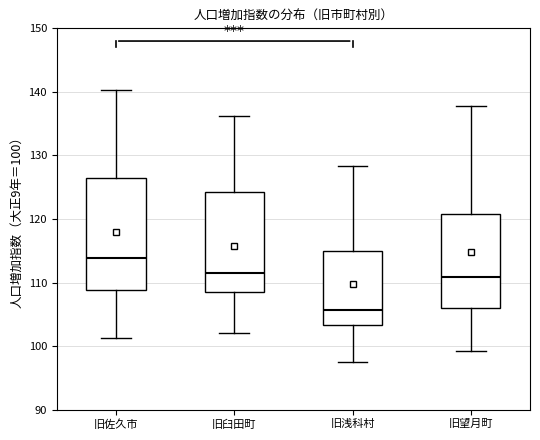

Reading left to right, transcribe this box plot: for each box, give where its median line is, the range the box spans, and where its two whiskers end, as read against the y-axis. The values are not printed on the chart, so give them approximately, as read against the axis.

旧佐久市: median 114, box 109 to 127, whiskers 101 to 140
旧臼田町: median 111, box 109 to 124, whiskers 102 to 136
旧浅科村: median 106, box 103 to 115, whiskers 97 to 128
旧望月町: median 111, box 106 to 121, whiskers 99 to 138